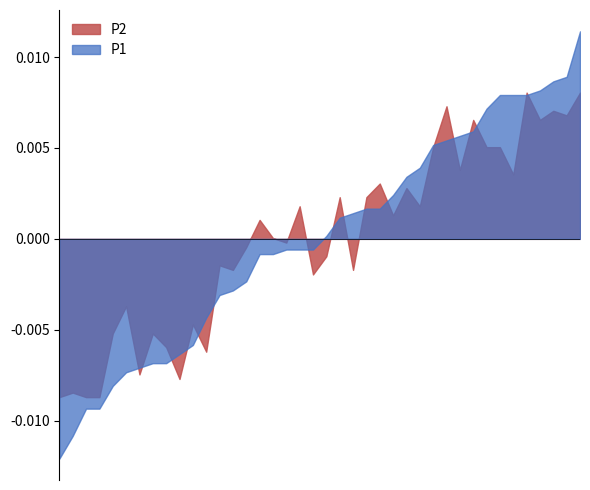

True or false: P1 and P0 intersect in this chart.

False